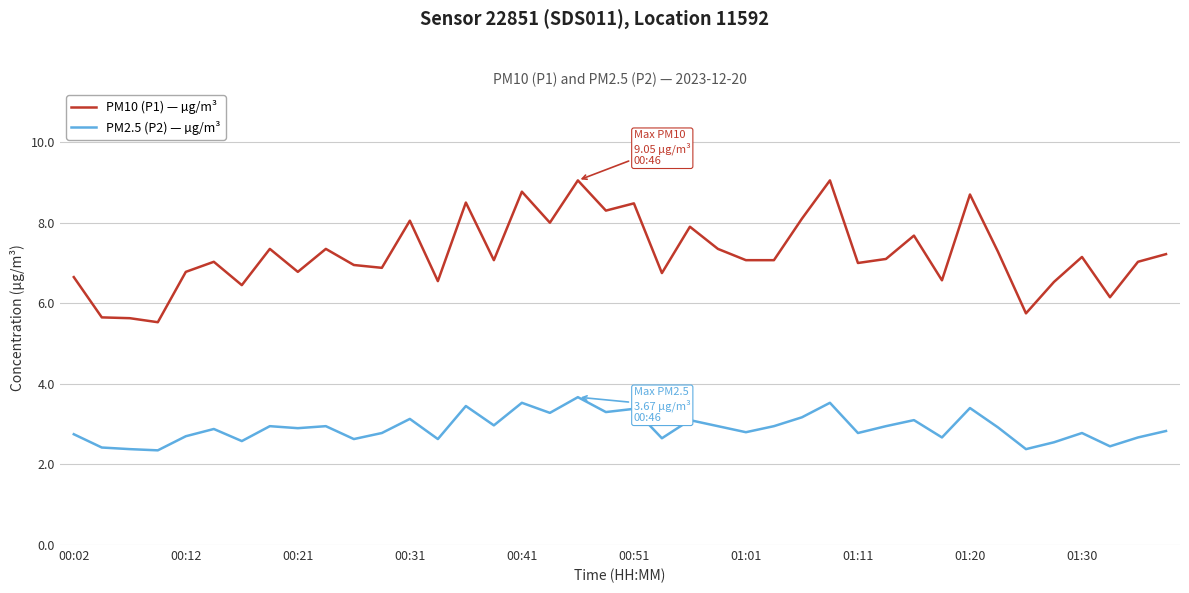

List the series in order of their peak value, highest first.

PM10 (P1) — µg/m³, PM2.5 (P2) — µg/m³